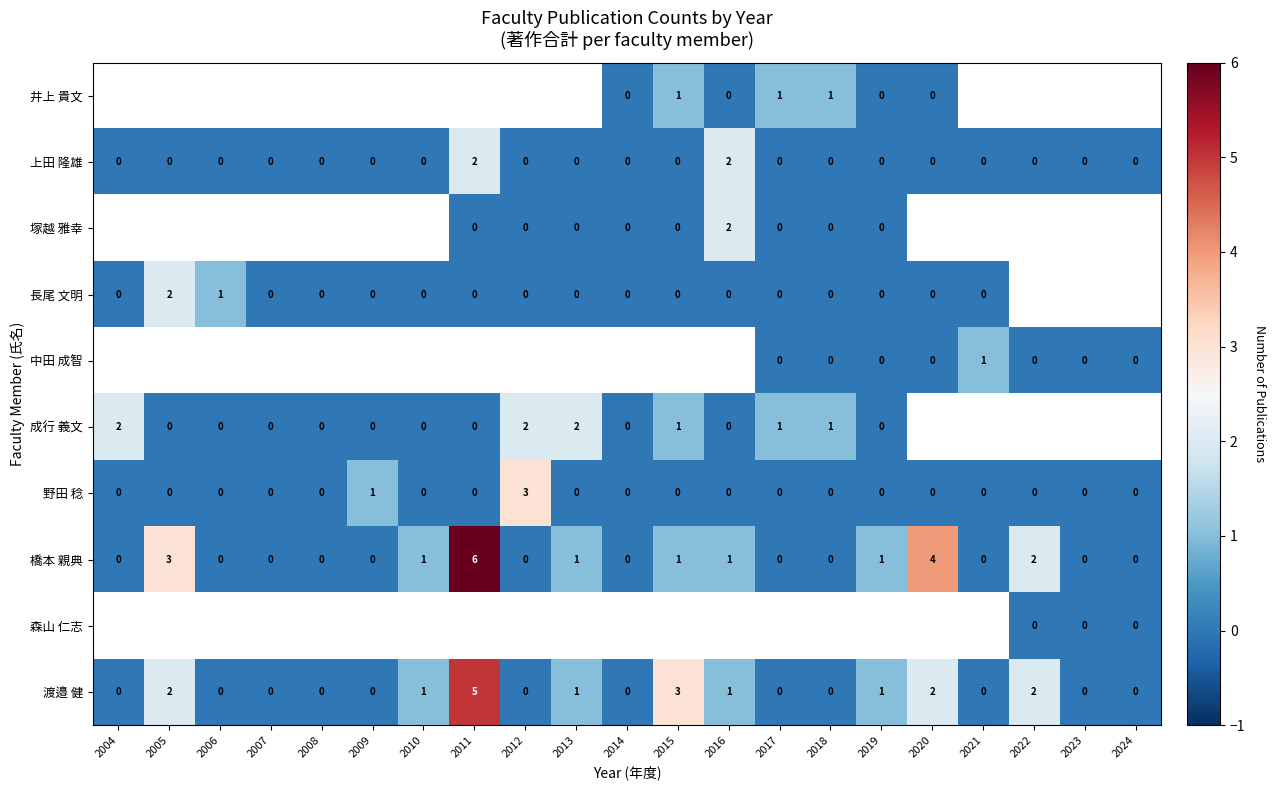

How many 野田 稔 values are between 0 and 1?

20